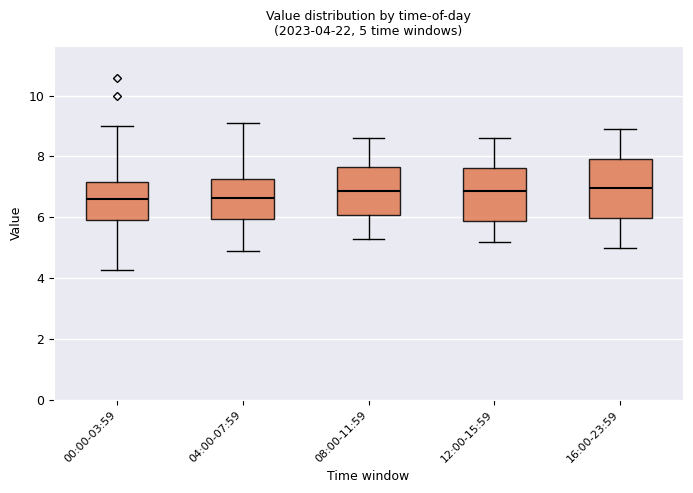

Comparing the boxes themselves (not the whiskers), which one is the tallest?

16:00-23:59